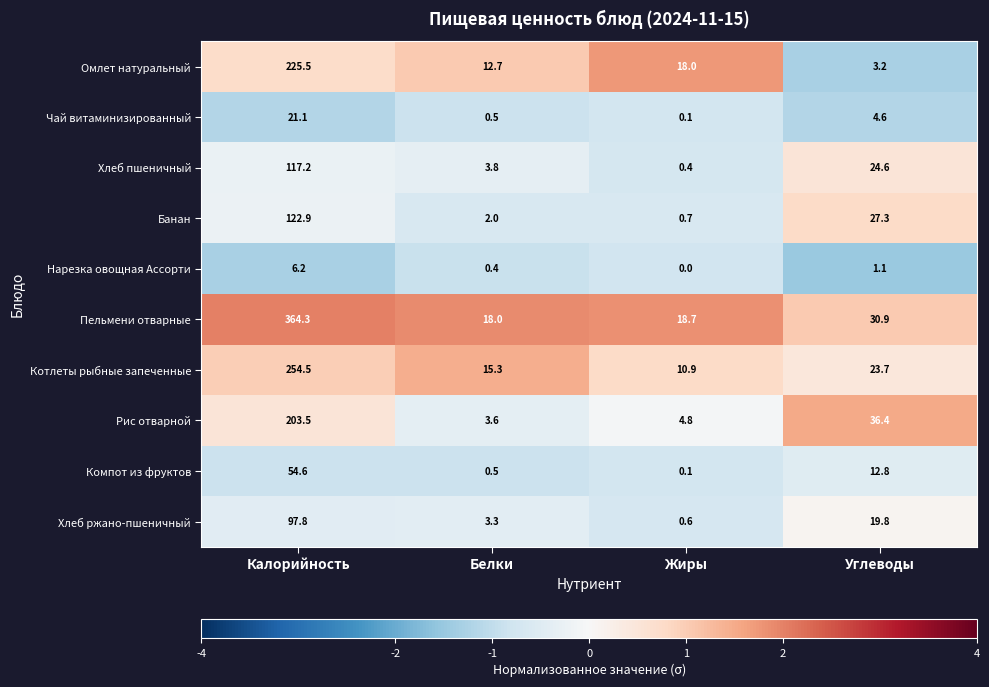

The Хлеб пшеничный series shows 0.1 at Жиры. True or false?

False